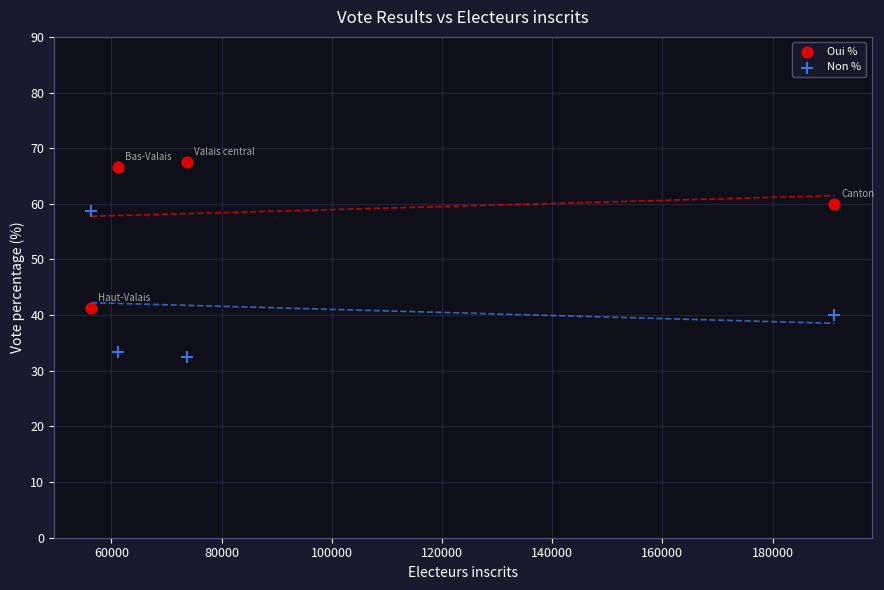

Which series reaches the maximum Y coordinate?

Oui %